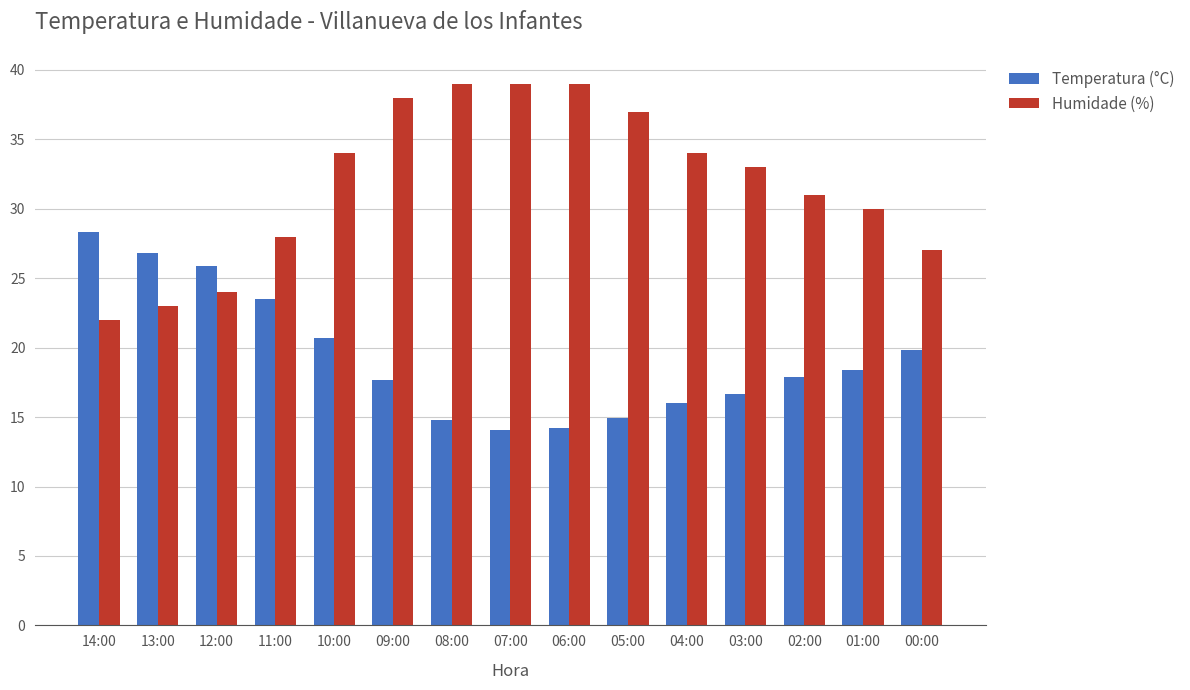

What is the difference between the highest and lowest values at 14:00?

6.3